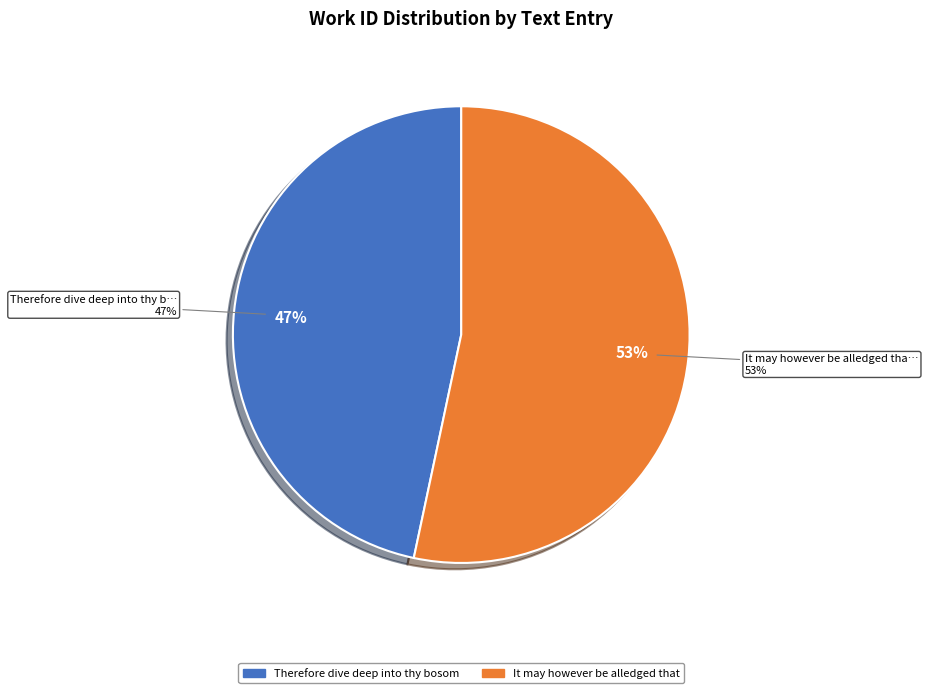

Is the sum of It may however be alledged that and Therefore dive deep into thy bosom greater than half?

Yes